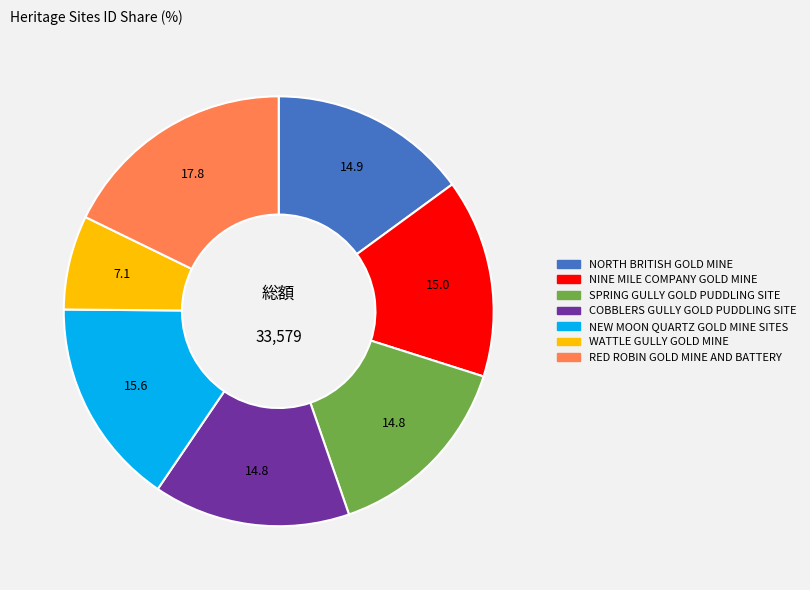

What is the ratio of the value at SPRING GULLY GOLD PUDDLING SITE to the value at WATTLE GULLY GOLD MINE?

2.1